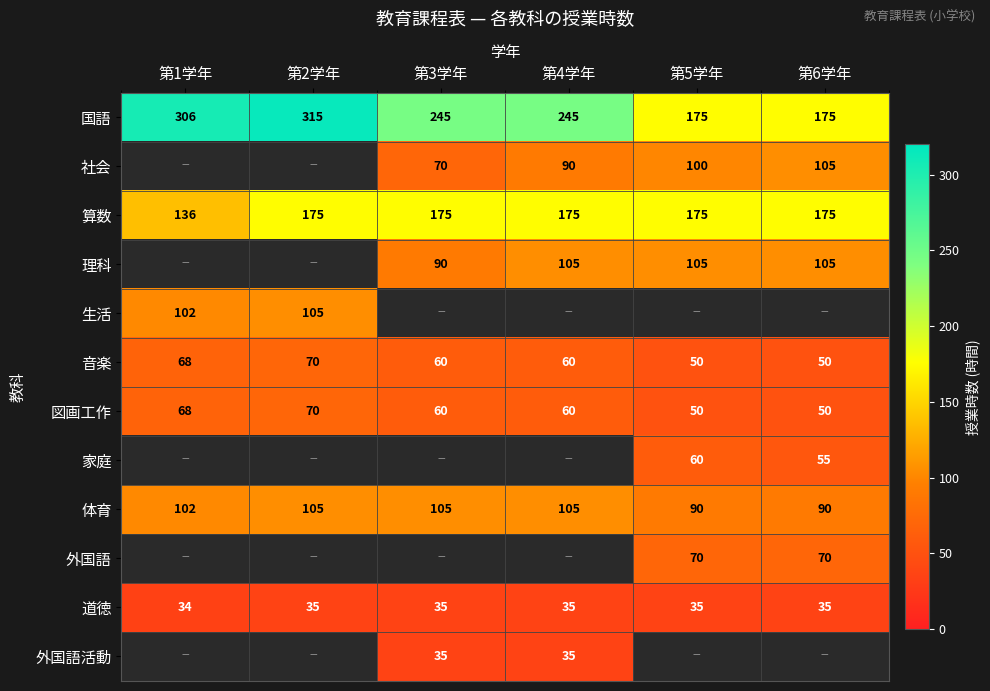

How many data points in 図画工作 are less than 60?

2